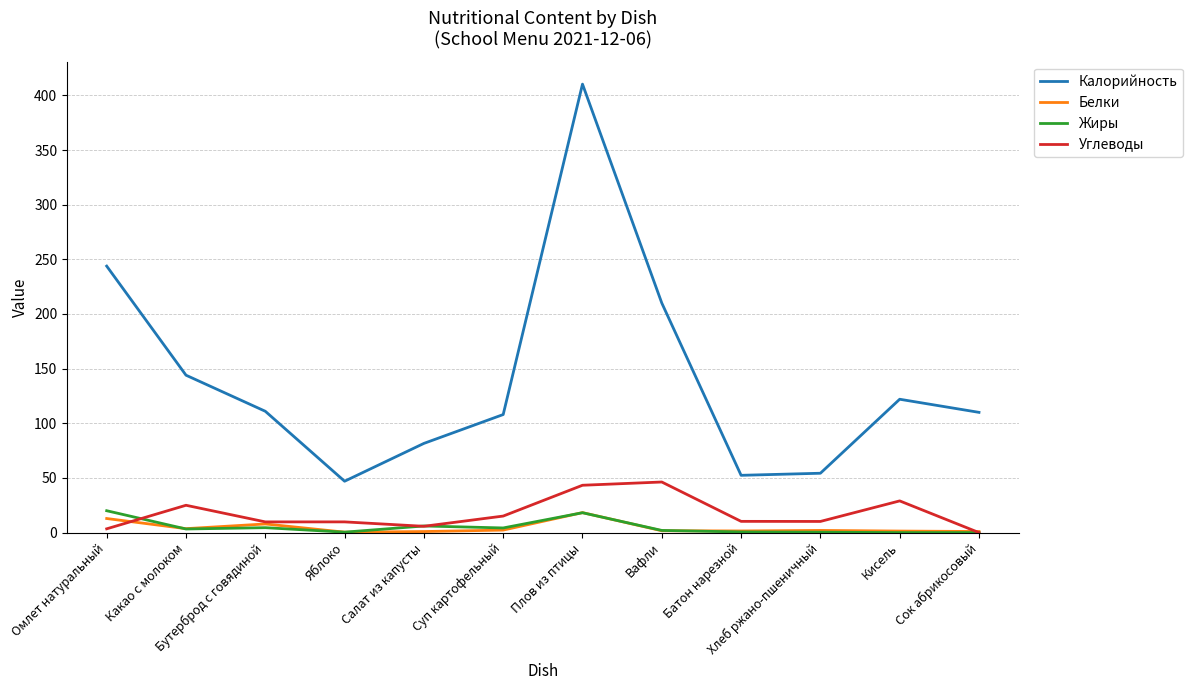

At which label does Белки reach its peak?

Плов из птицы